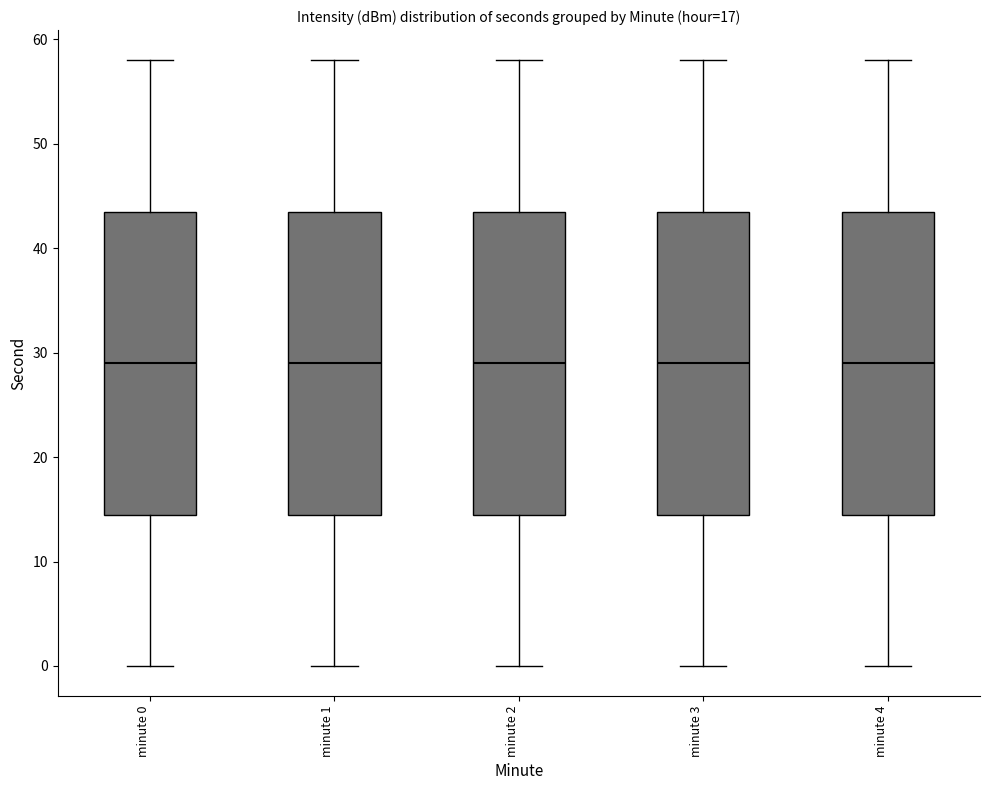

Where is the lower edge of the box for minute 3 on the y-axis? The values are not printed on the chart, so give them approximately, as read against the axis.

15